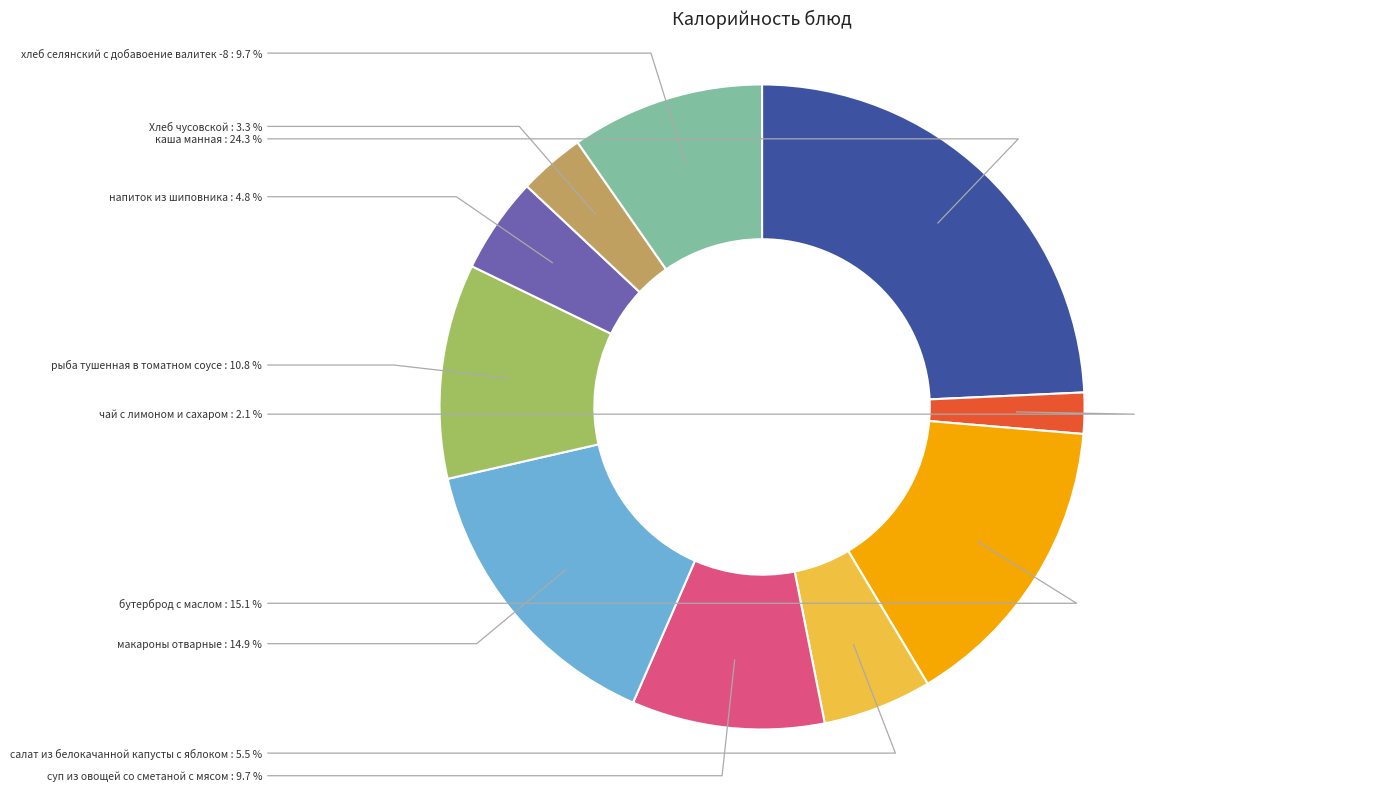

Is there a majority slice in this chart?

No